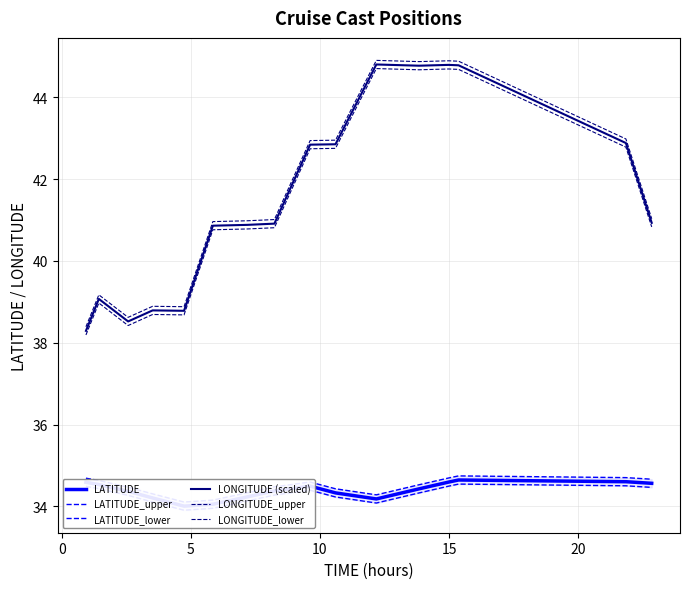

True or false: LATITUDE and LATITUDE_upper cross at least once.

False